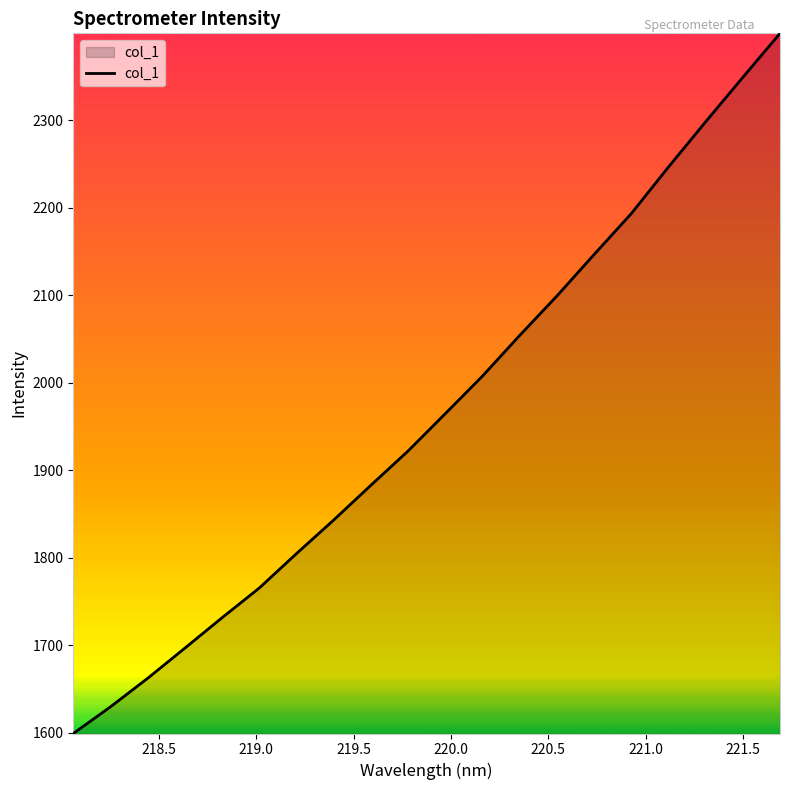

What is the maximum value shown in the chart?

2399.5